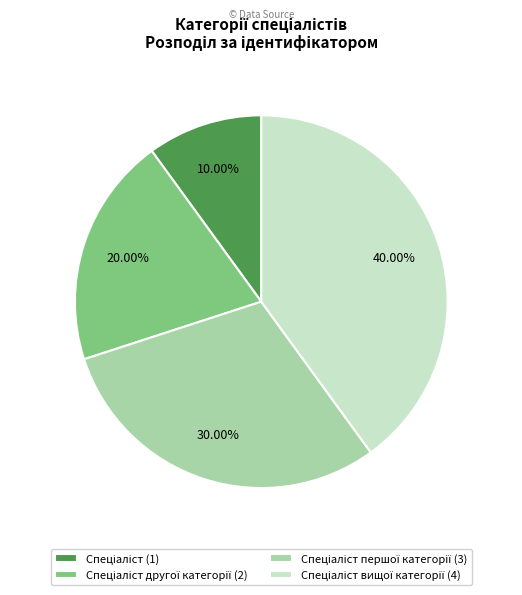

Is there any slice that represents more than half of the pie?

No